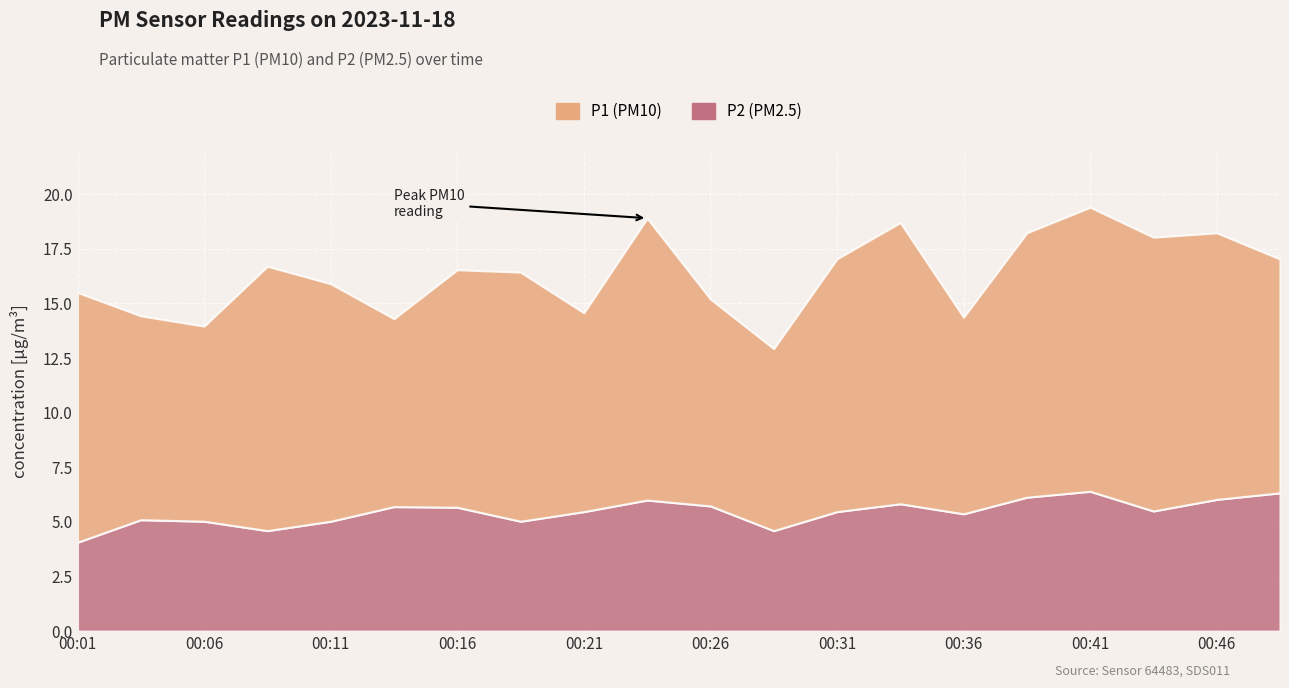

True or false: P1 and P2 cross at least once.

False